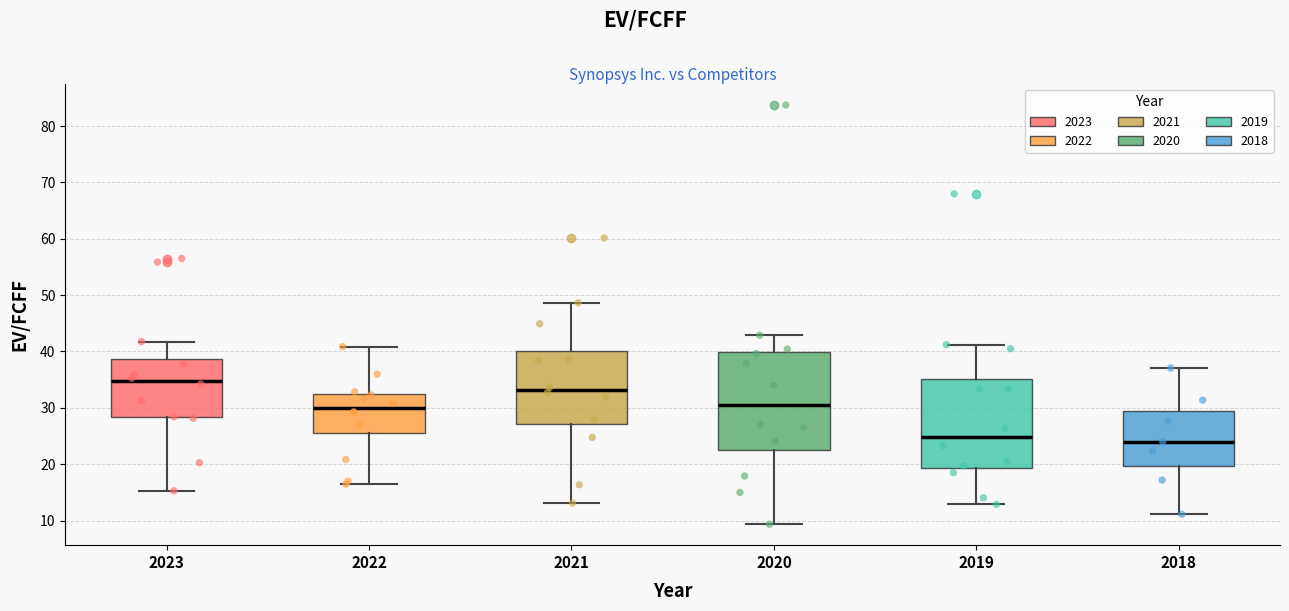

Reading left to right, transcribe this box plot: for each box, give where its median line is, the range the box spans, and where its two whiskers end, as read against the y-axis. The values are not printed on the chart, so give them approximately, as read against the axis.

2023: median 35, box 28 to 39, whiskers 15 to 42
2022: median 30, box 25 to 32, whiskers 16 to 41
2021: median 33, box 27 to 40, whiskers 13 to 49
2020: median 31, box 23 to 40, whiskers 9 to 43
2019: median 25, box 19 to 35, whiskers 13 to 41
2018: median 24, box 20 to 30, whiskers 11 to 37